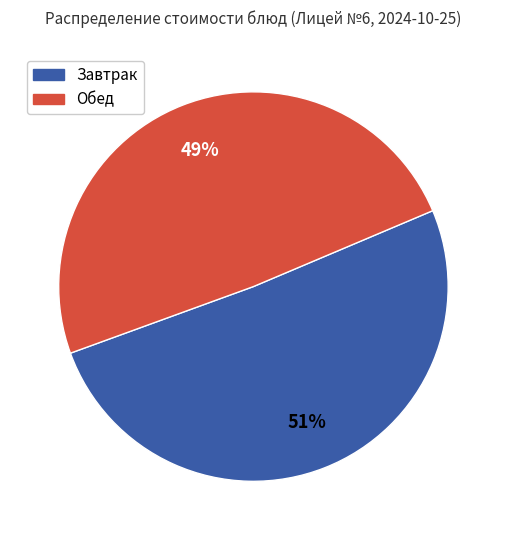

Combined, do Обед and Завтрак account for over 50%?

Yes